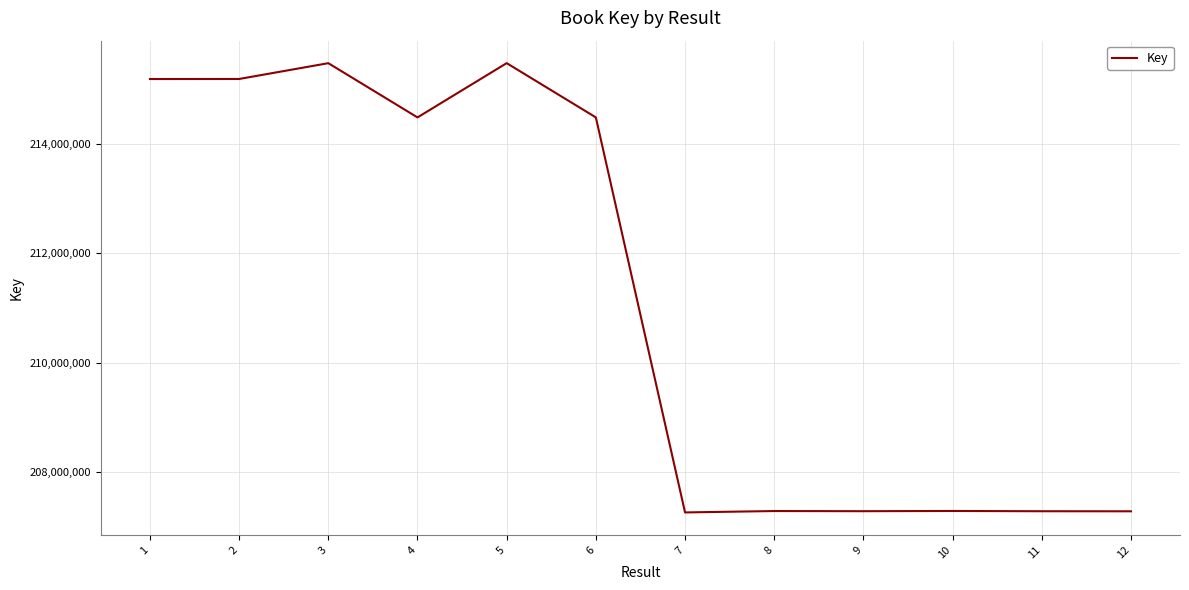

What is the sum of all values?

2534024442